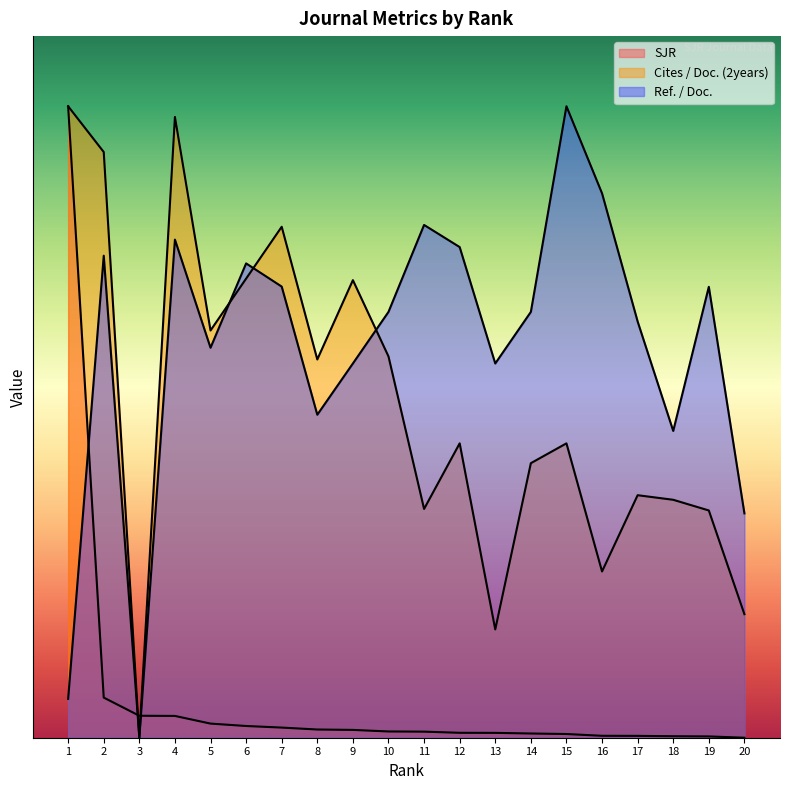

At which category is the sum across all series the highest?

1